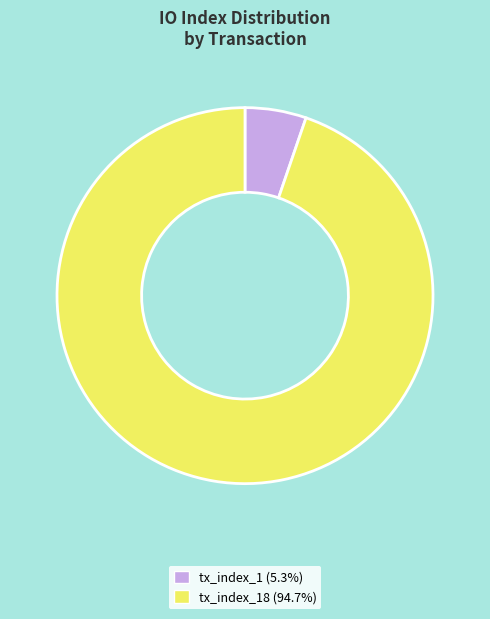

Does tx_index_1 (5.3%) represent more than half of the total?

No